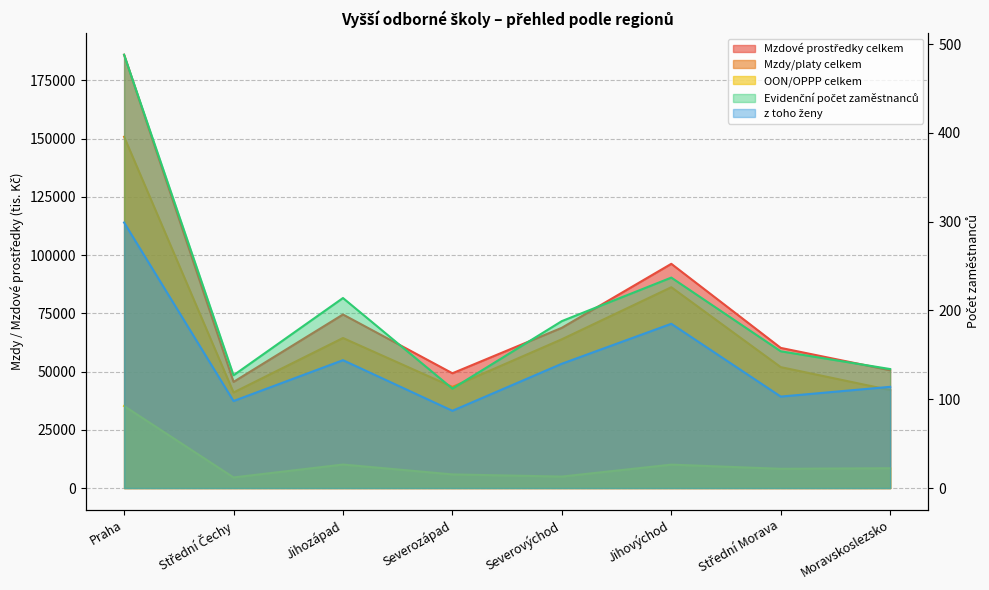

What is the lowest value of the OON/OPPP celkem series?

4543.4